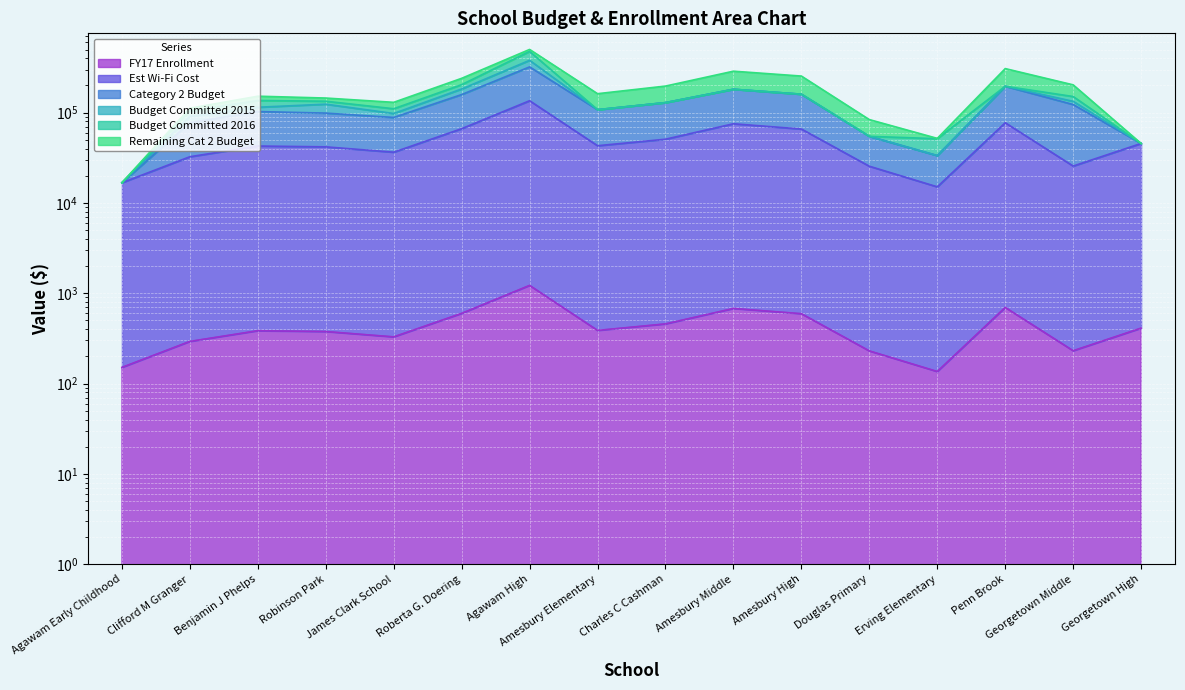

True or false: Category 2 Budget and Est Wi-Fi Cost intersect in this chart.

False